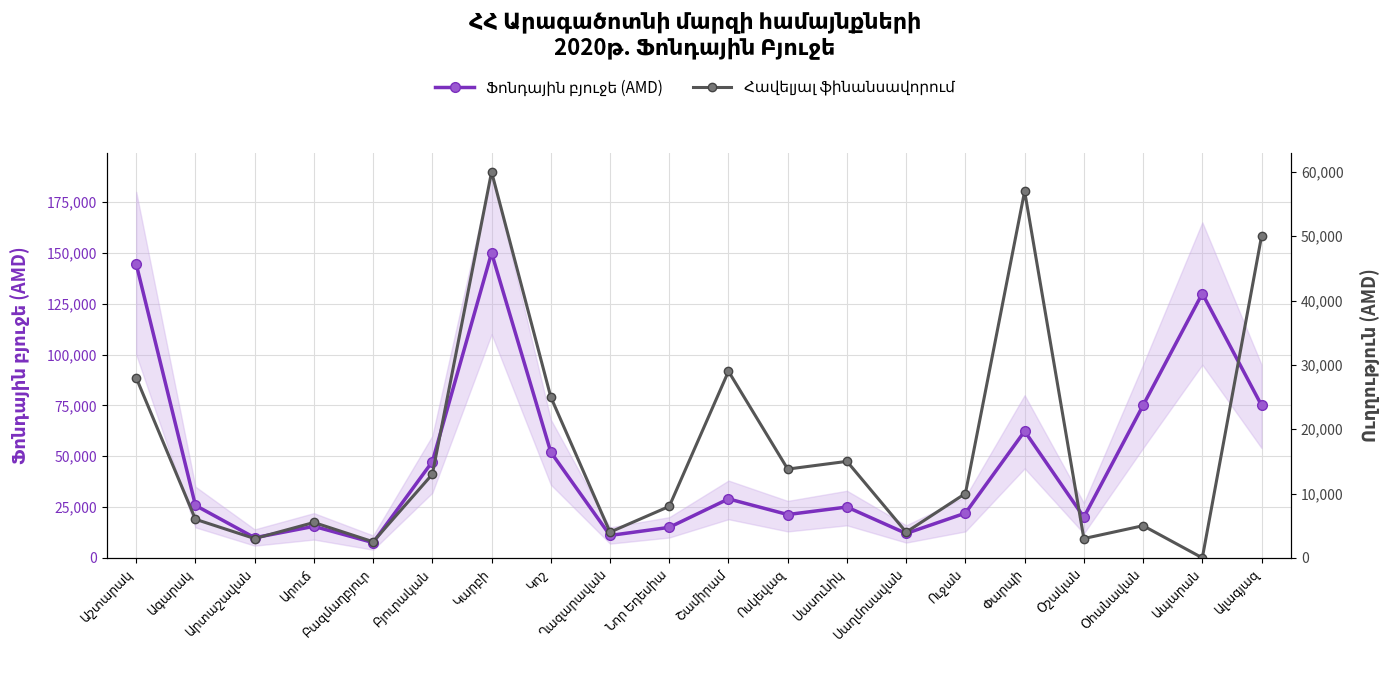

What is the difference between the Հավելյալ ֆինանսավորում values at Ալագյազ and Արուճ?

44500.0